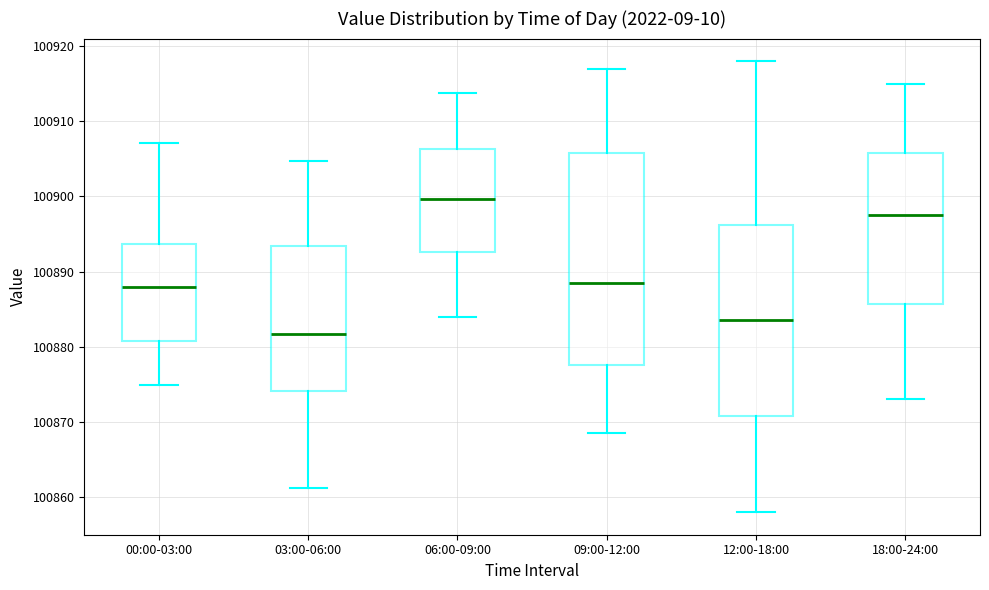

Where does the median line of the box for 12:00-18:00 sit on the y-axis? The values are not printed on the chart, so give them approximately, as read against the axis.

100884